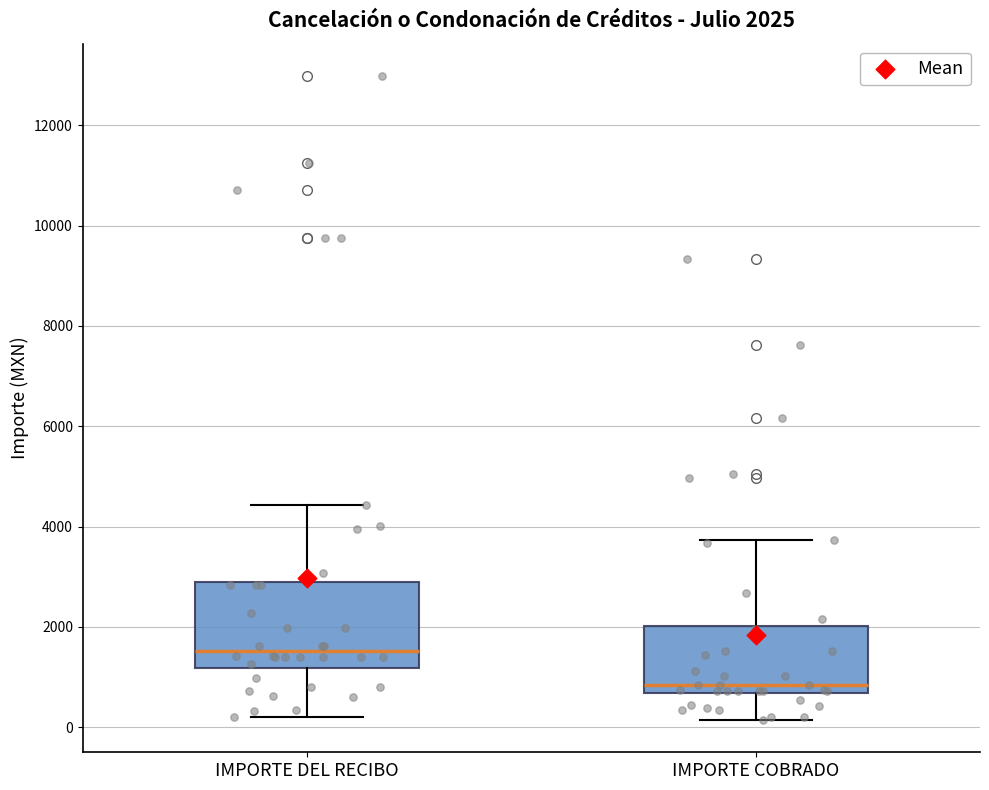

Which box is the tallest, from its lower edge to its upper edge?

IMPORTE DEL RECIBO